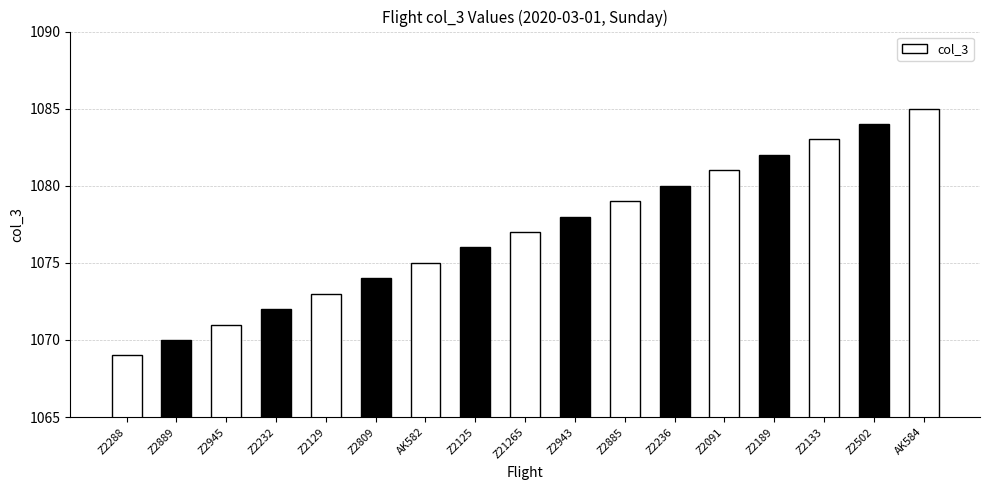

What is the approximate value at Z2288, to the nearest 5?

1070